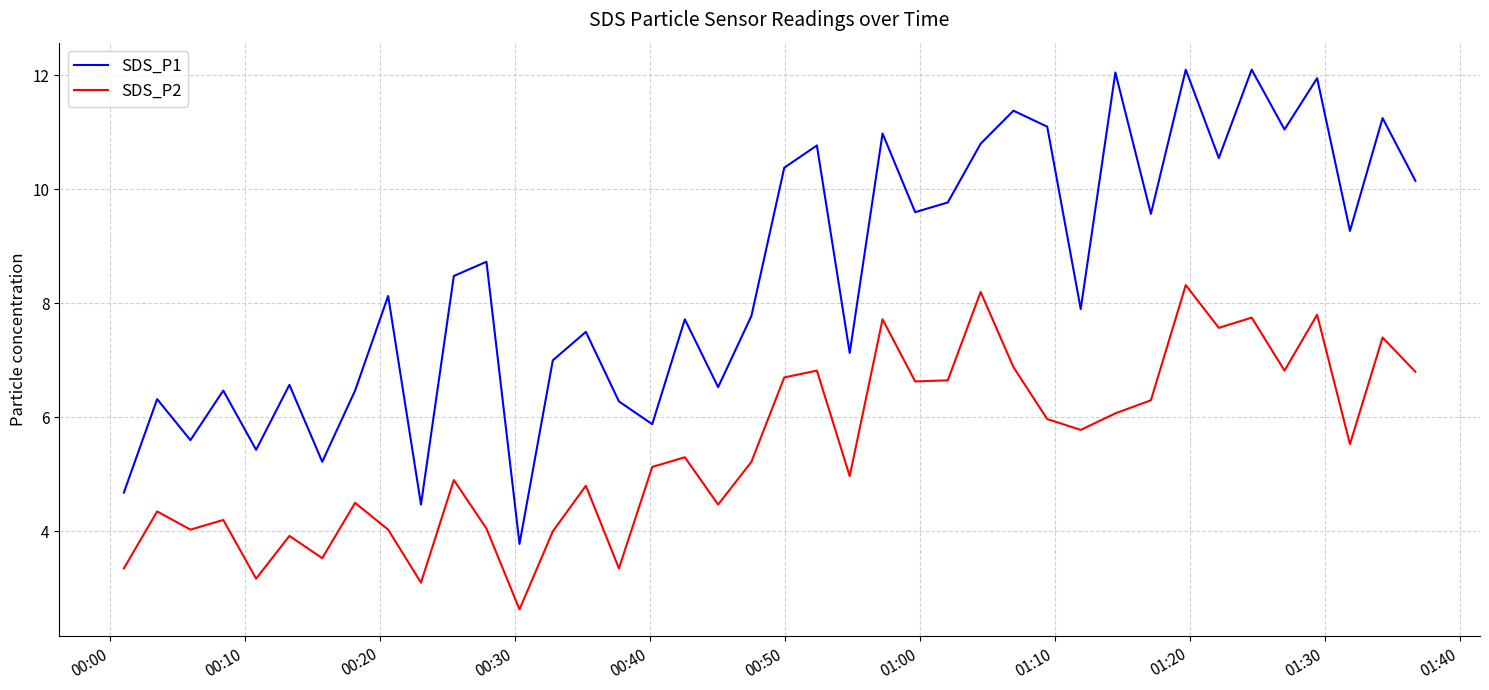

What is the difference between the maximum and minimum values in the SDS_P1 series?

8.3